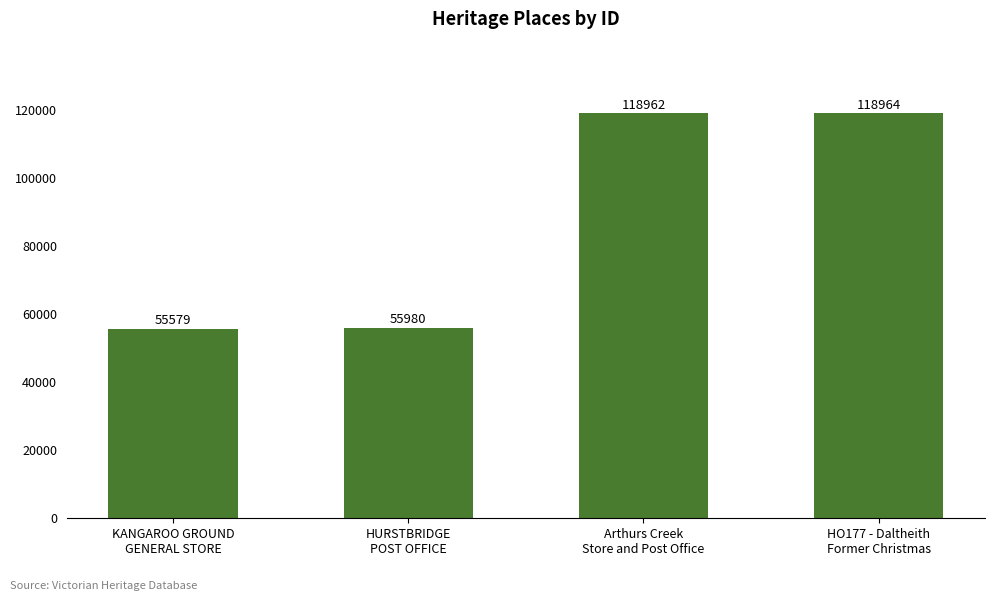

How many series are shown in this chart?

1